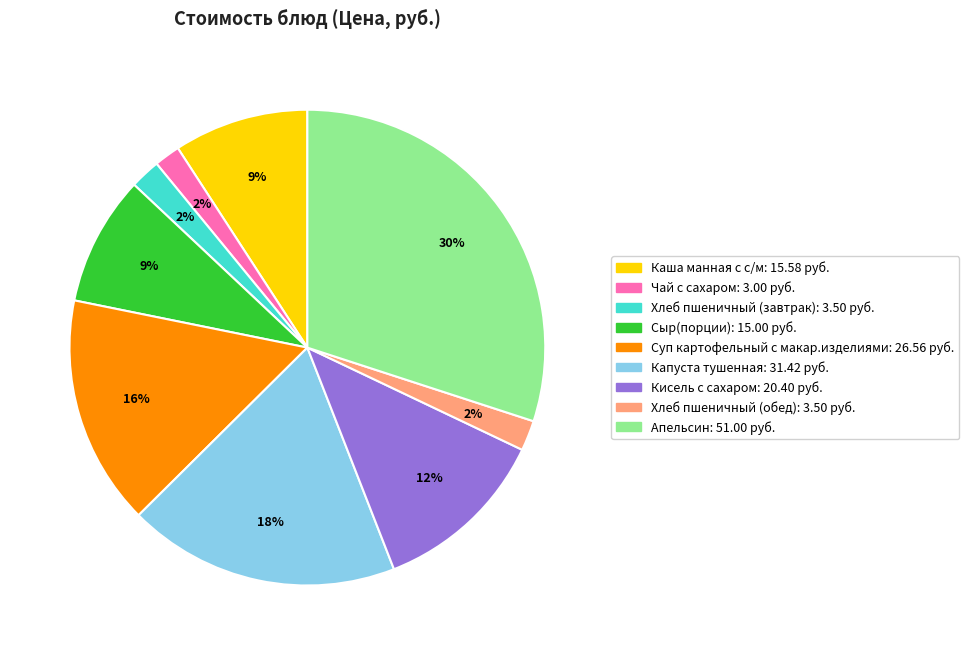

Combined, do Хлеб пшеничный (завтрак) and Суп картофельный с макар.изделиями account for over 50%?

No